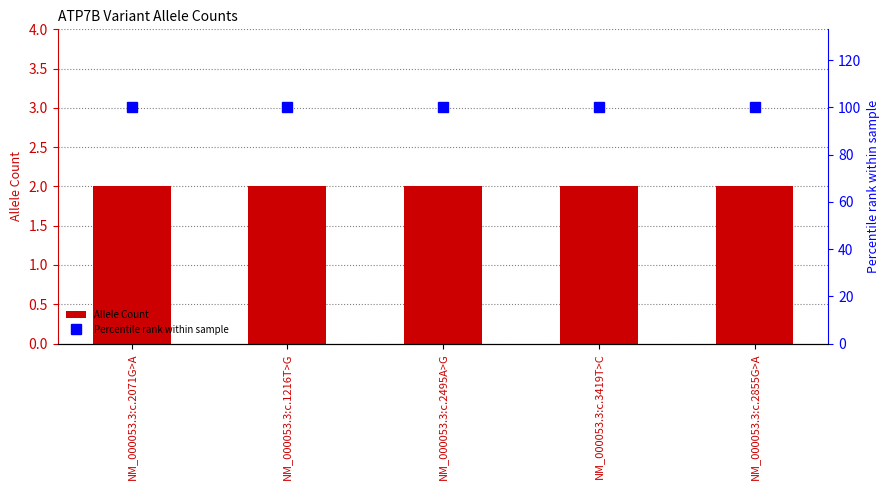

What is the difference between the highest and lowest values at NM_000053.3:c.2495A>G?

98